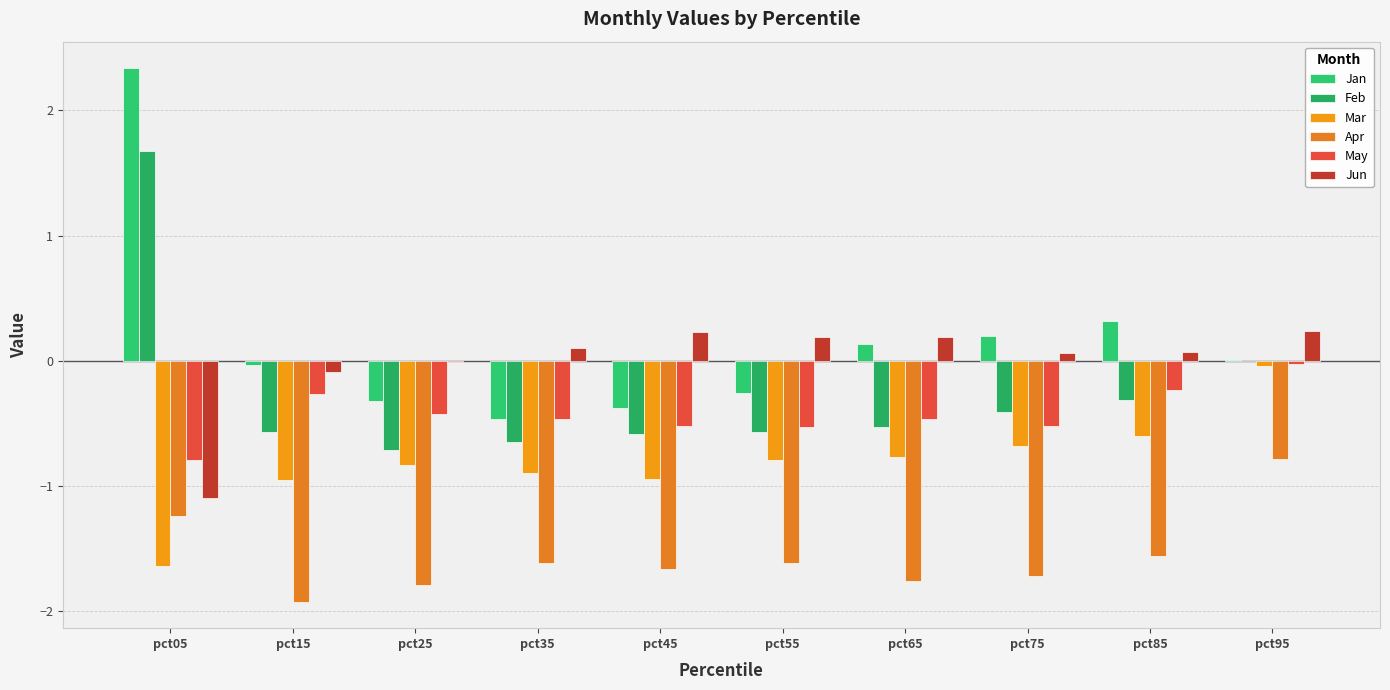

How many values in the Apr series exceed -1?

1